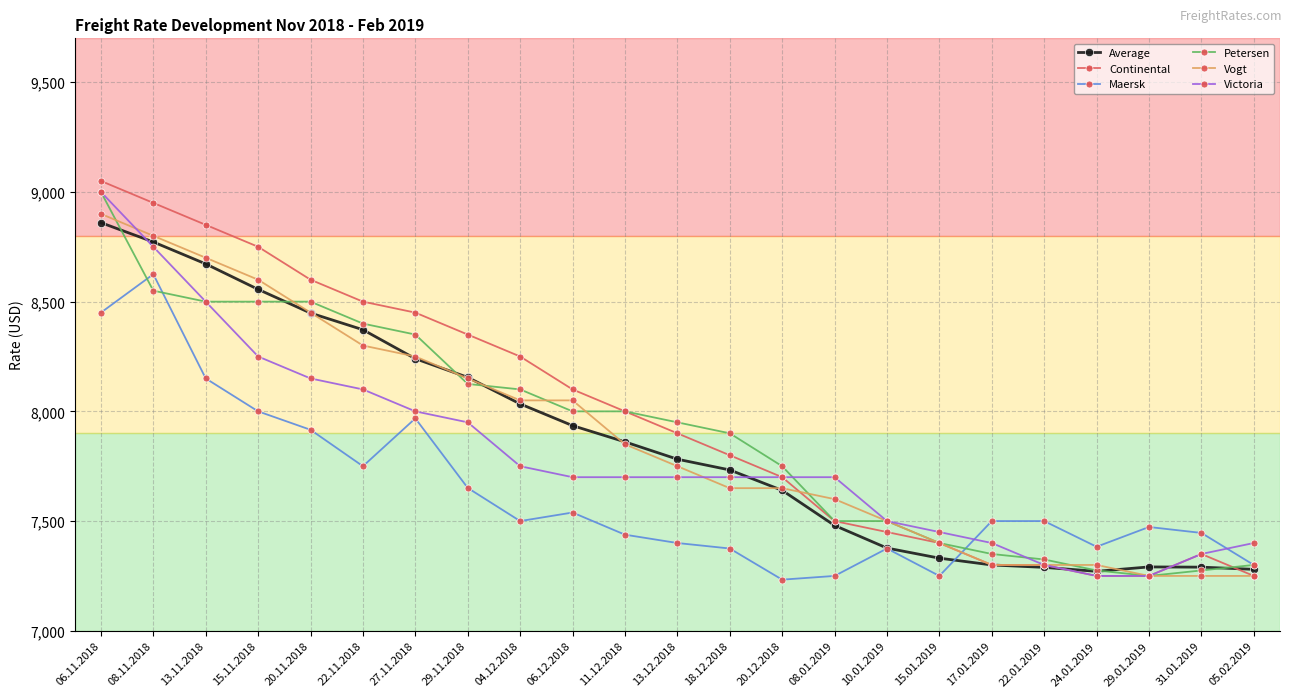

At which label does Victoria first exceed 7700?

06.11.2018